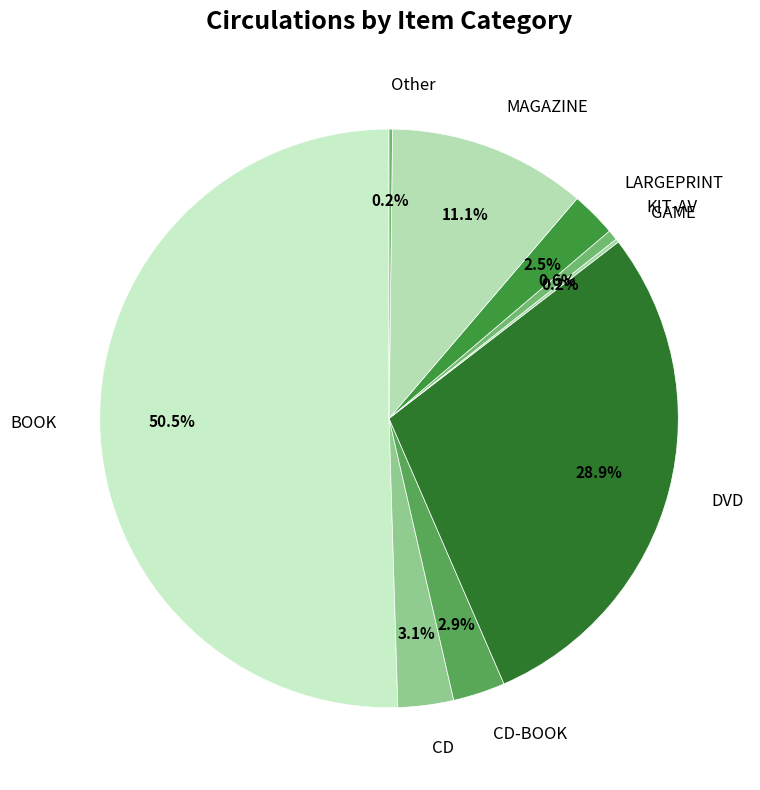

What is the ratio of the value at CD-BOOK to the value at LARGEPRINT?

1.2